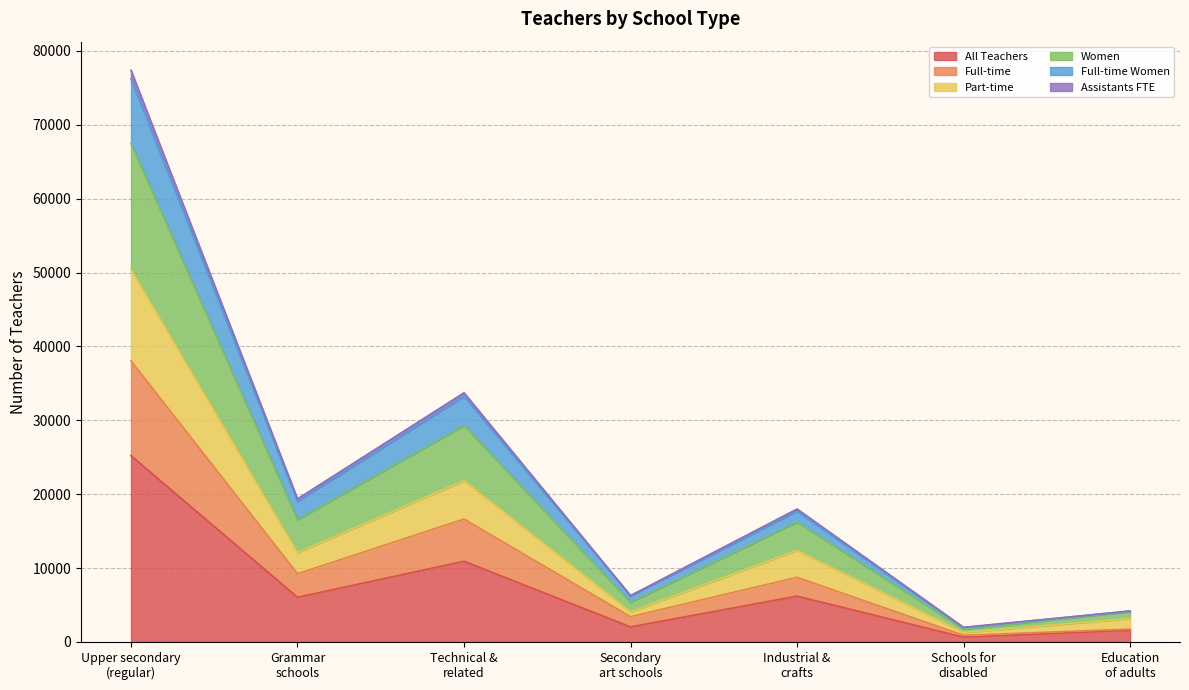

At how many categories does at least one series exceed 30620?

2